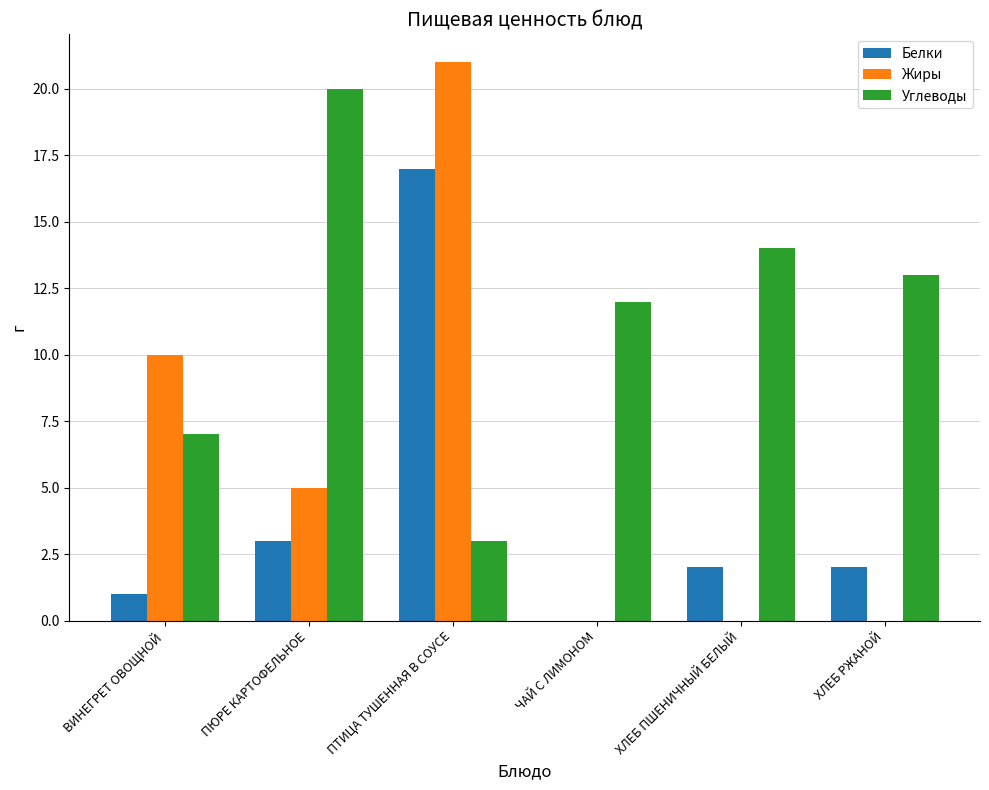

Which series has the widest spread of values?

Жиры